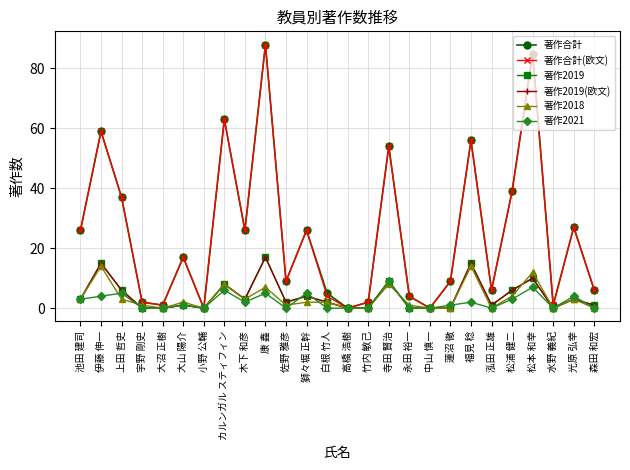

At which category is the sum across all series the highest?

康 鑫